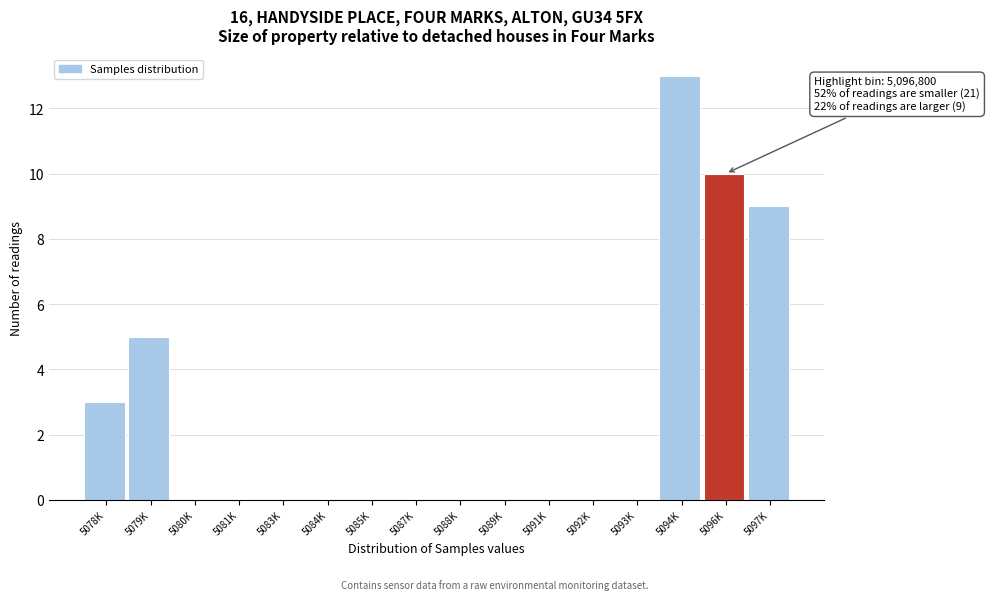

Reading left to right, list all the values displayed in this chart.

5078K=3	5079K=5	5080K=0	5081K=0	5083K=0	5084K=0	5085K=0	5087K=0	5088K=0	5089K=0	5091K=0	5092K=0	5093K=0	5094K=13	5096K=10	5097K=9